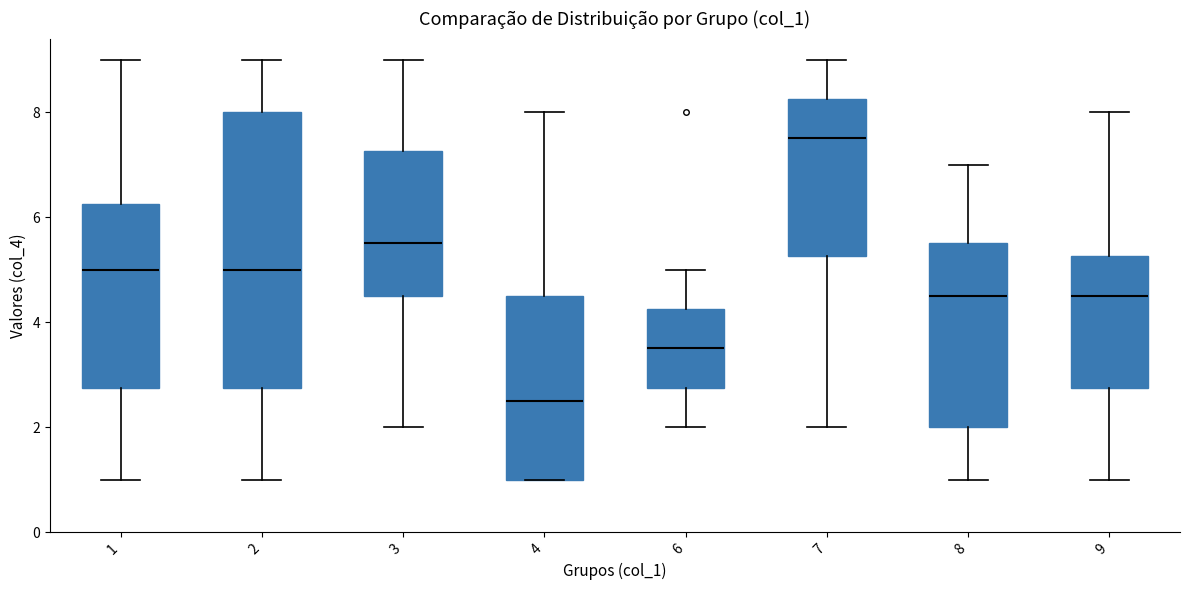

Reading left to right, transcribe this box plot: for each box, give where its median line is, the range the box spans, and where its two whiskers end, as read against the y-axis. The values are not printed on the chart, so give them approximately, as read against the axis.

1: median 5.0, box 2.8 to 6.2, whiskers 1.0 to 9.0
2: median 5.0, box 2.8 to 8.0, whiskers 1.0 to 9.0
3: median 5.6, box 4.6 to 7.2, whiskers 2.0 to 9.0
4: median 2.6, box 1.0 to 4.6, whiskers 1.0 to 8.0
6: median 3.6, box 2.8 to 4.2, whiskers 2.0 to 5.0
7: median 7.6, box 5.2 to 8.2, whiskers 2.0 to 9.0
8: median 4.6, box 2.0 to 5.6, whiskers 1.0 to 7.0
9: median 4.6, box 2.8 to 5.2, whiskers 1.0 to 8.0